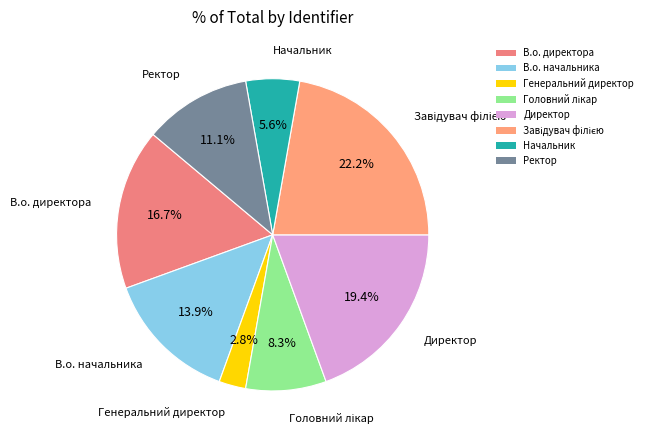

Is Директор the majority of the pie?

No